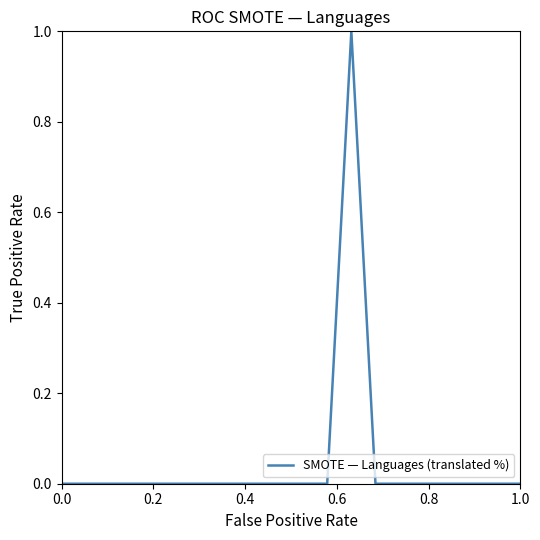

What is the maximum value shown in the chart?

1